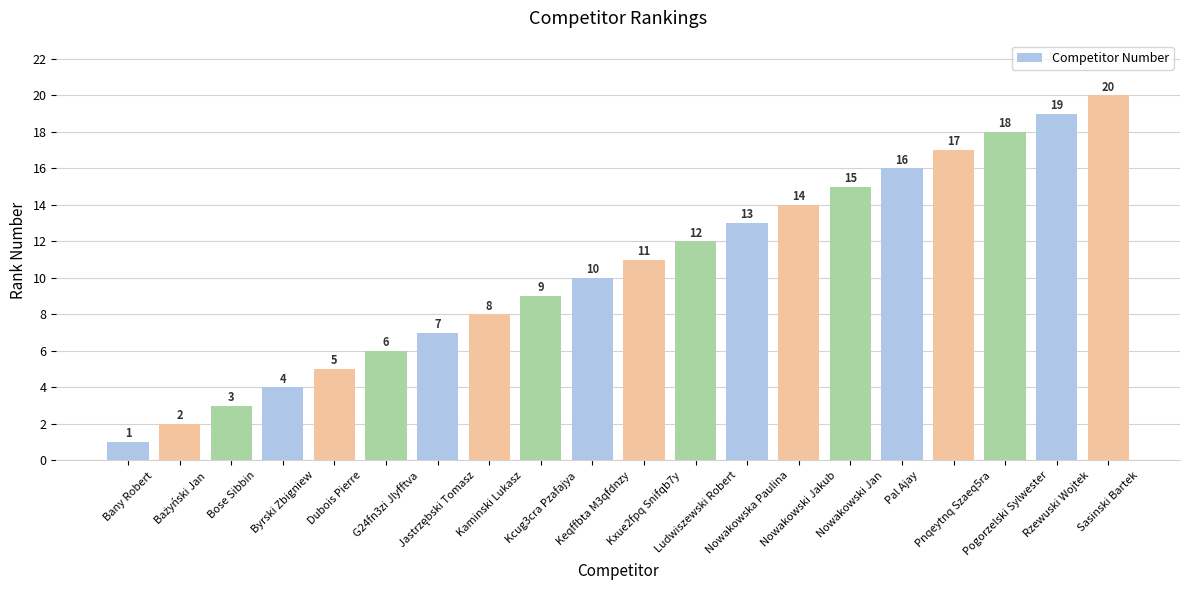

What is the sum of the values at Dubois Pierre and Bose Sibbin?

8